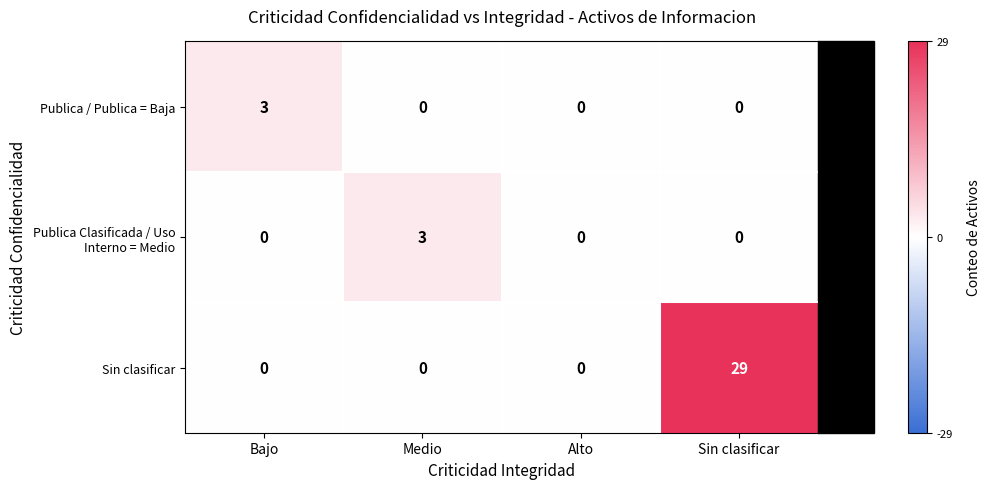

The Publica / Publica = Baja series shows 2 at Alto. True or false?

False